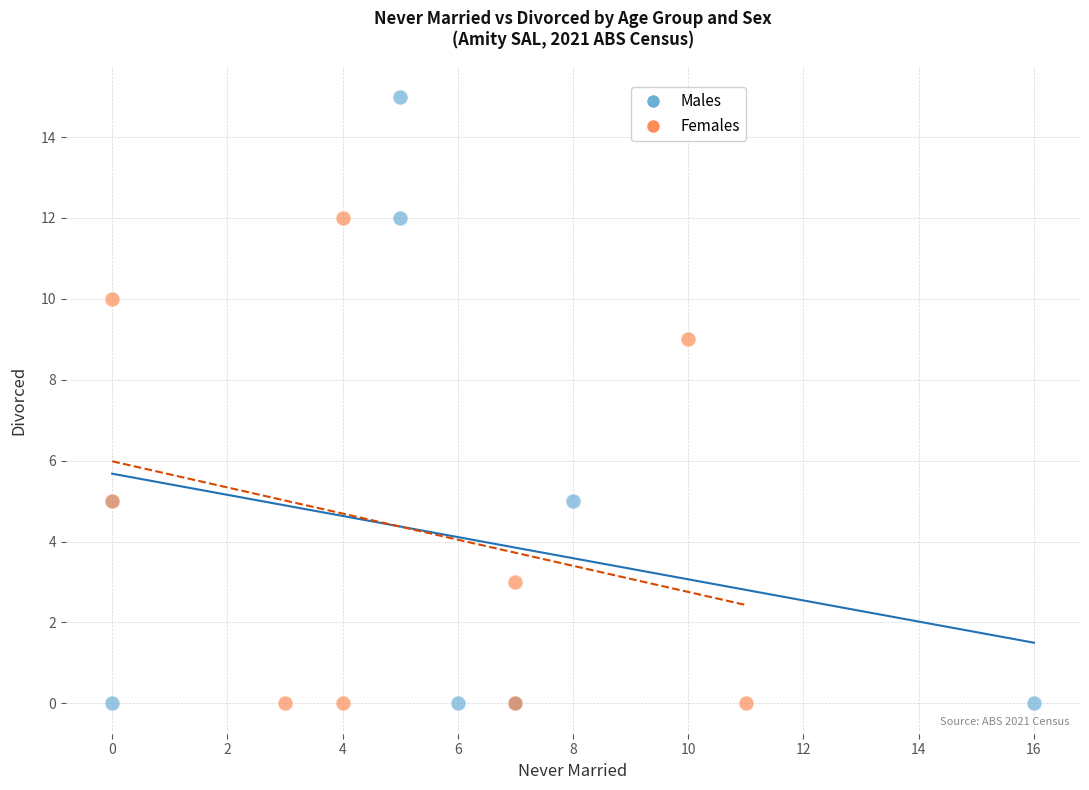

Which series has the largest Y range (max minus min)?

Males